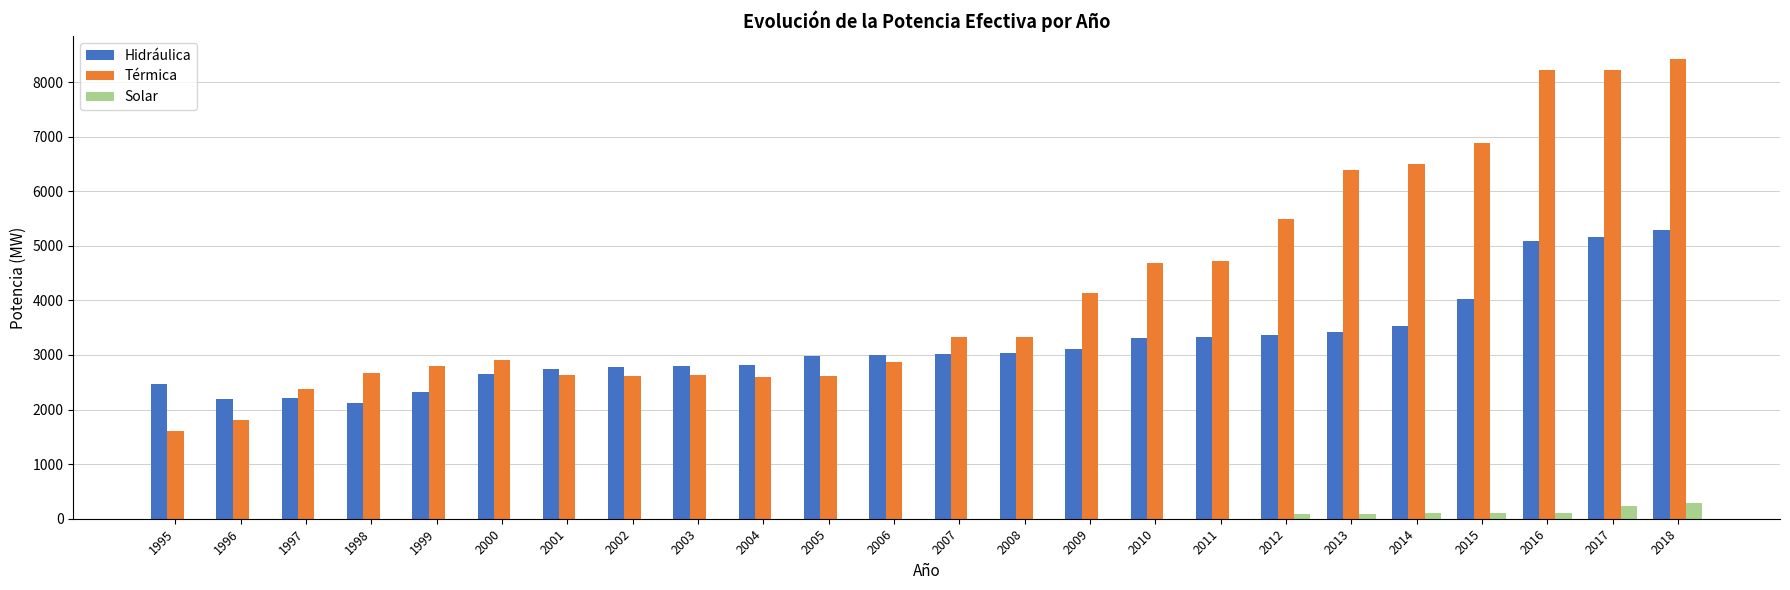

What are all the series names shown in the legend?

Hidráulica, Térmica, Solar